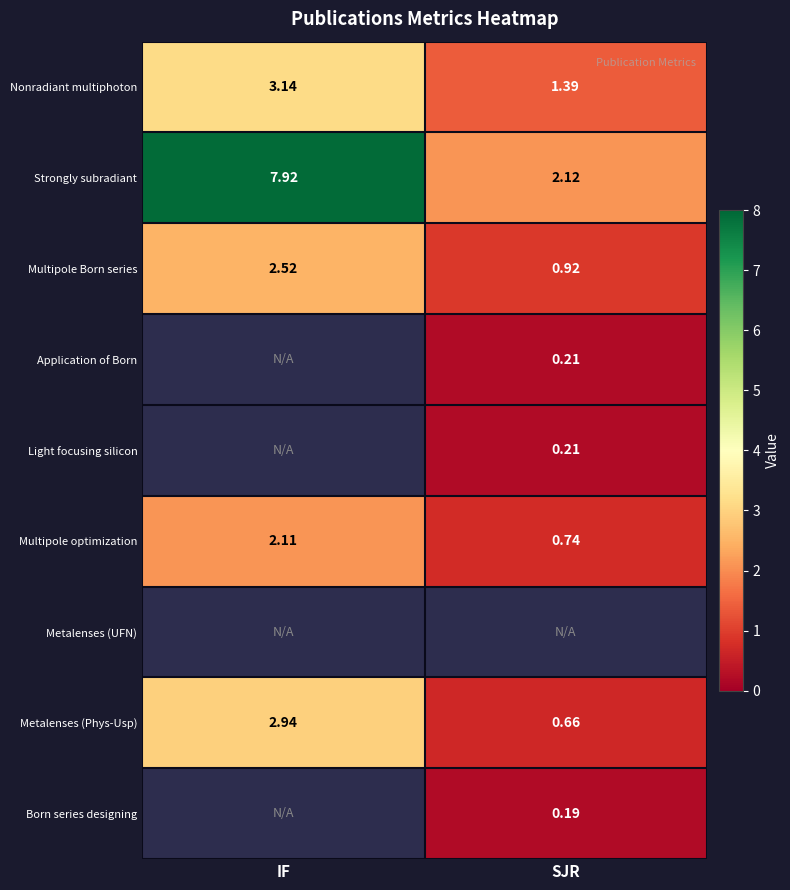

At which category does the chart reach its peak across all series?

IF